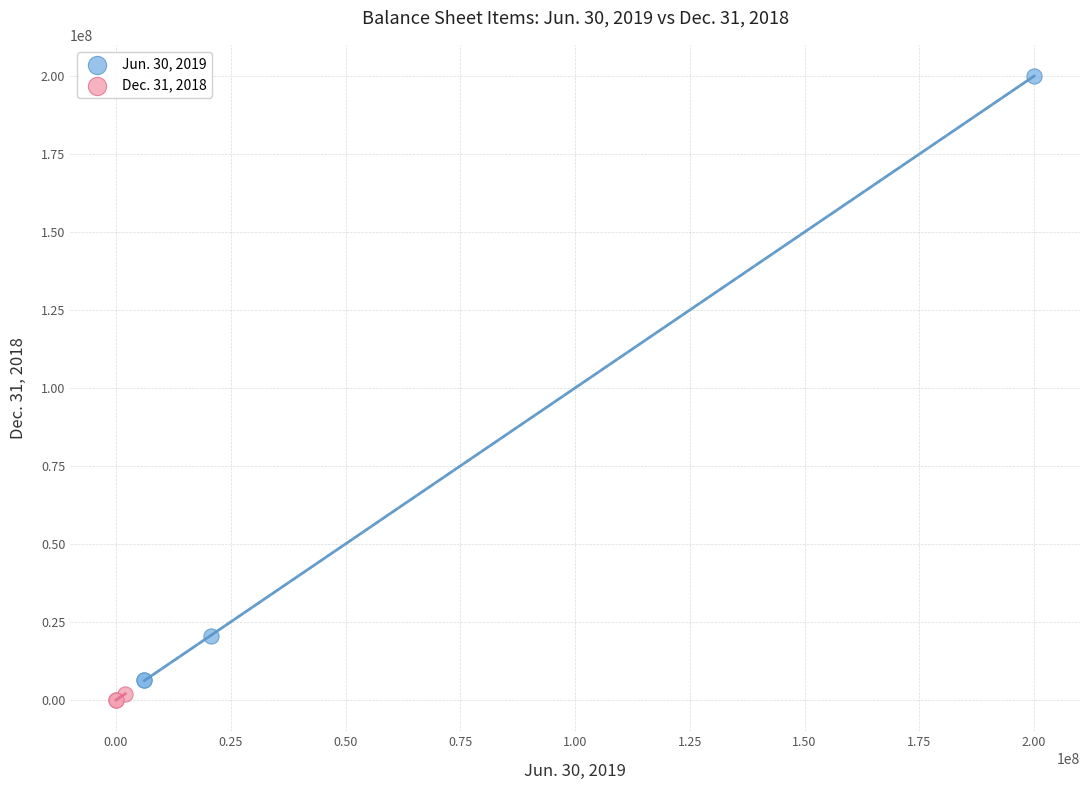

Which series contains the highest Y value?

Jun. 30, 2019